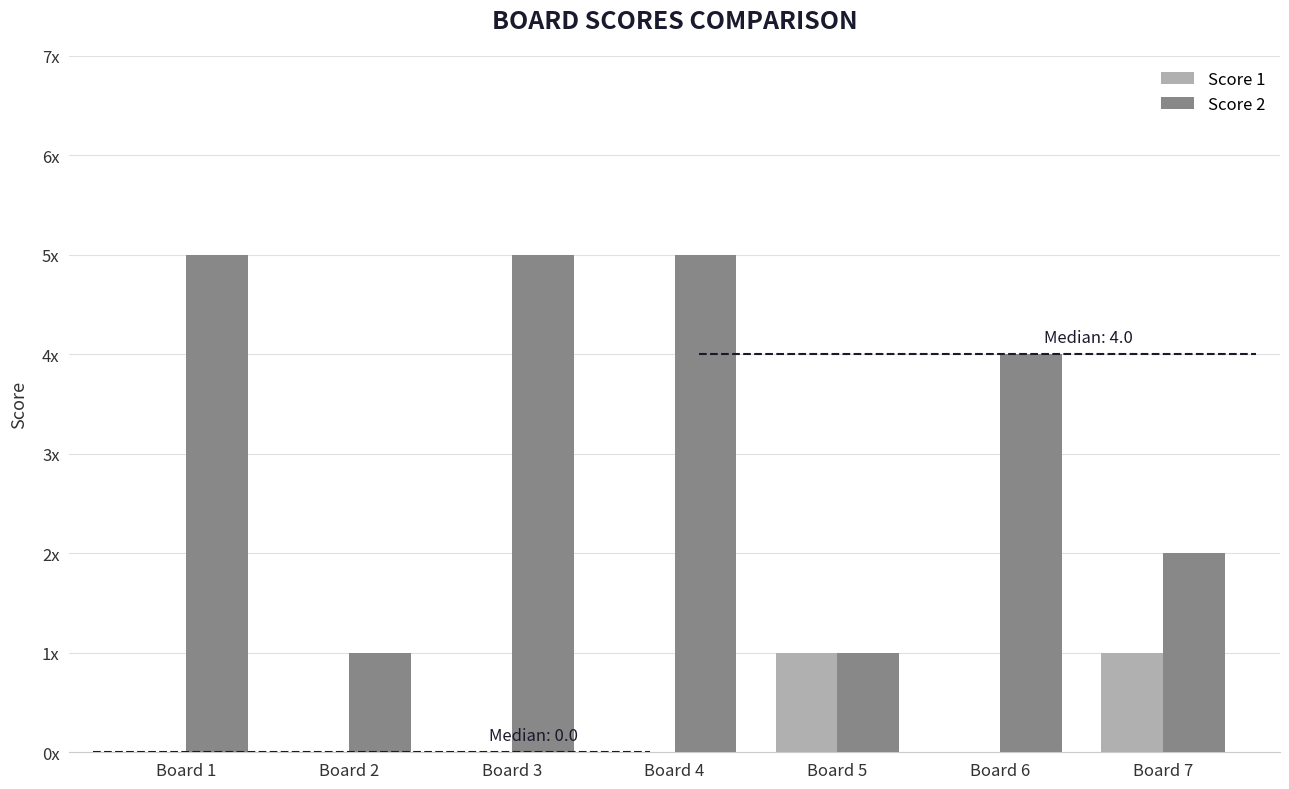

Are the bars grouped side by side (vs. stacked)?

Yes